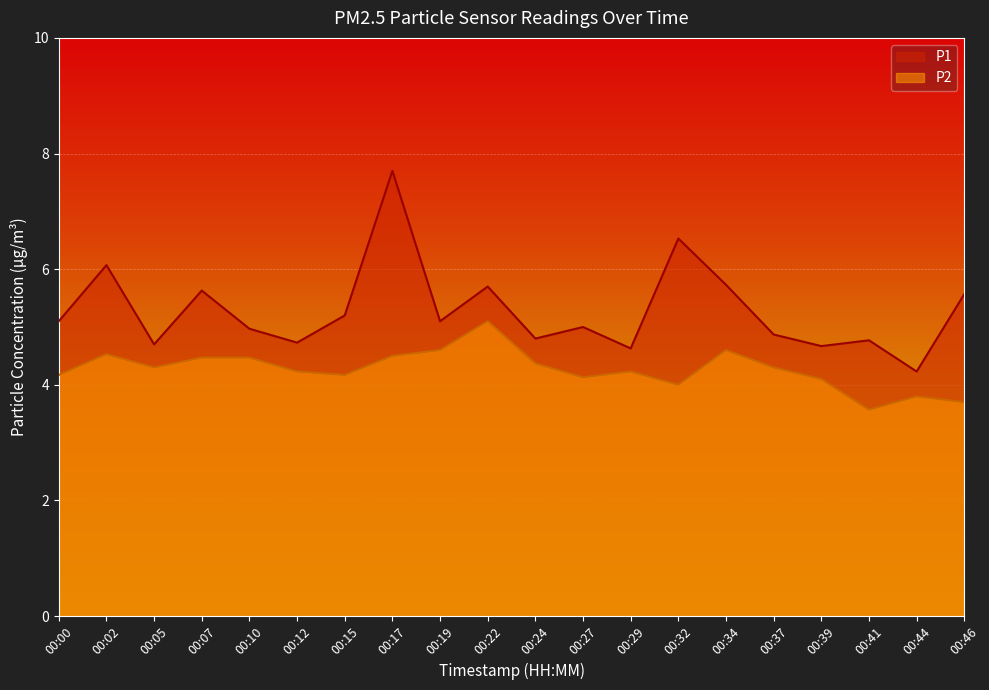

At which category does the chart reach its minimum across all series?

00:41